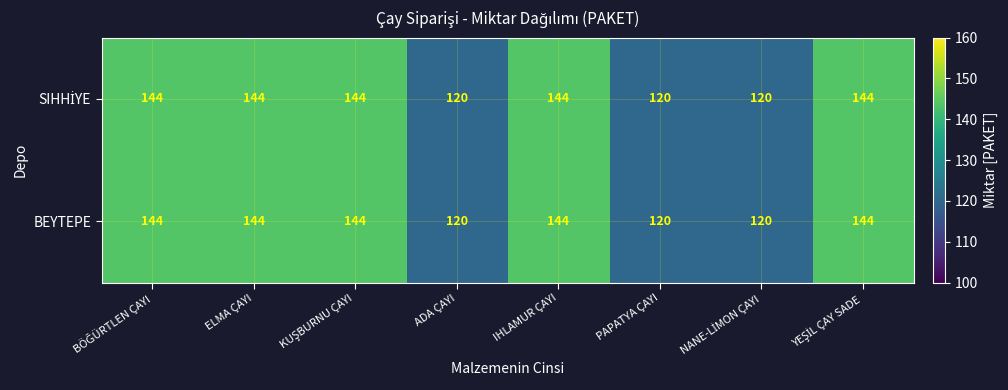

At how many categories does at least one series exceed 127?

5